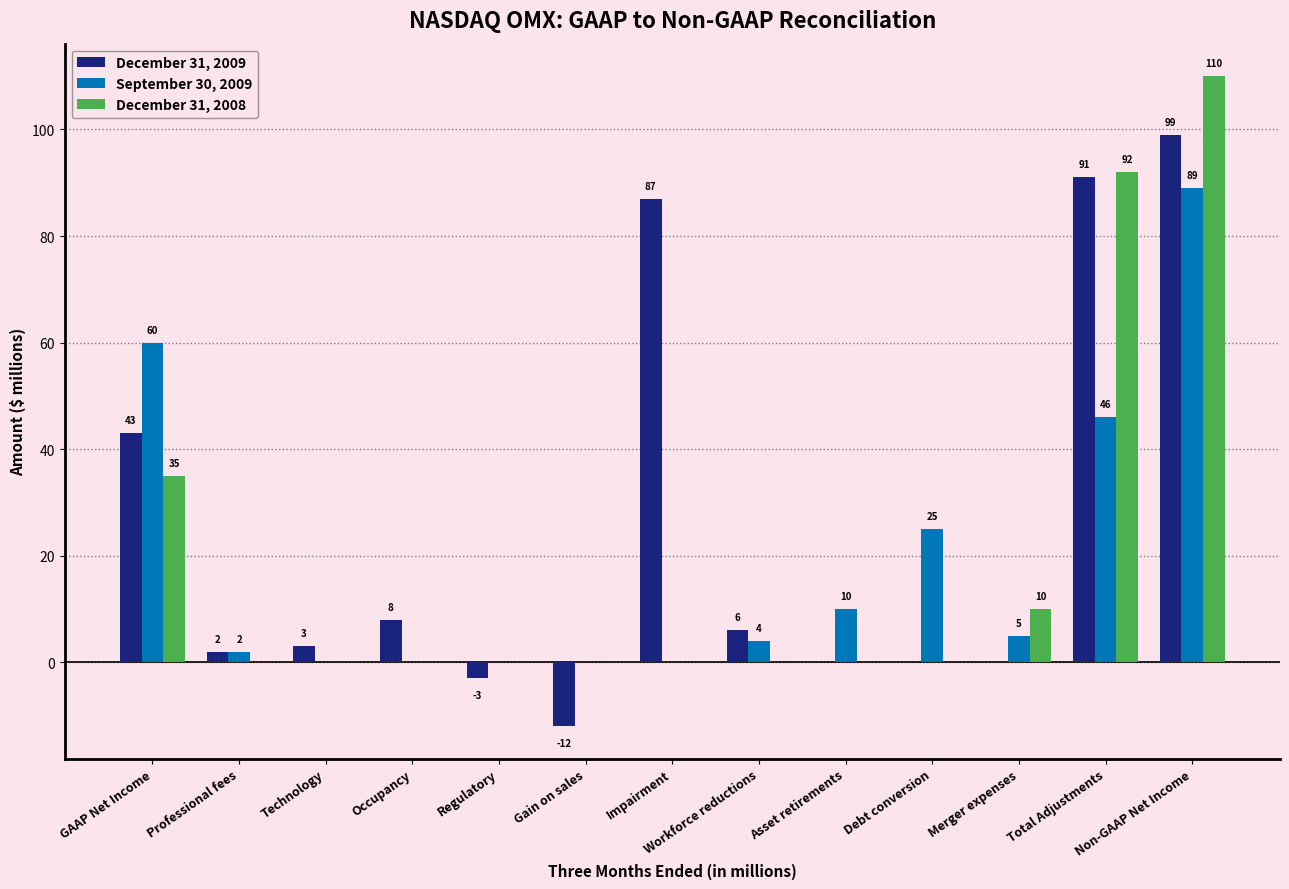

Which label corresponds to the largest value in the chart?

Non-GAAP Net Income